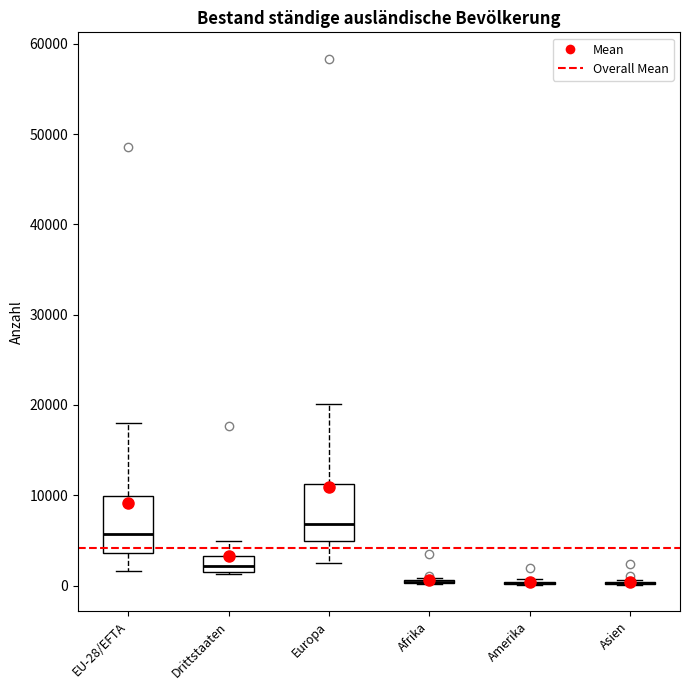

Reading left to right, transcribe this box plot: for each box, give where its median line is, the range the box spans, and where its two whiskers end, as read against the y-axis. The values are not printed on the chart, so give them approximately, as read against the axis.

EU-28/EFTA: median 6000, box 4000 to 10000, whiskers 2000 to 18000
Drittstaaten: median 2000 (just above the box's lower edge), box 2000 to 3000, whiskers 1000 to 5000
Europa: median 7000, box 5000 to 11000, whiskers 2000 to 20000
Afrika: box collapsed to a line at 0, whiskers 0 to 1000
Amerika: box collapsed to a line at 0, whiskers 0 to 1000
Asien: box collapsed to a line at 0, whiskers 0 to 1000